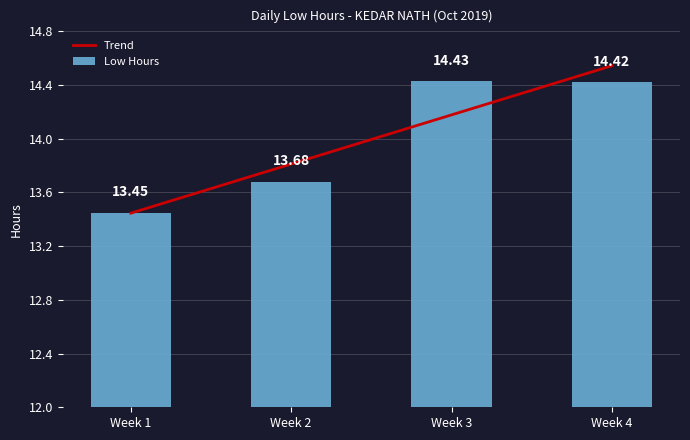

Rank the categories by Low Hours value from lowest to highest.

Week 1, Week 2, Week 4, Week 3